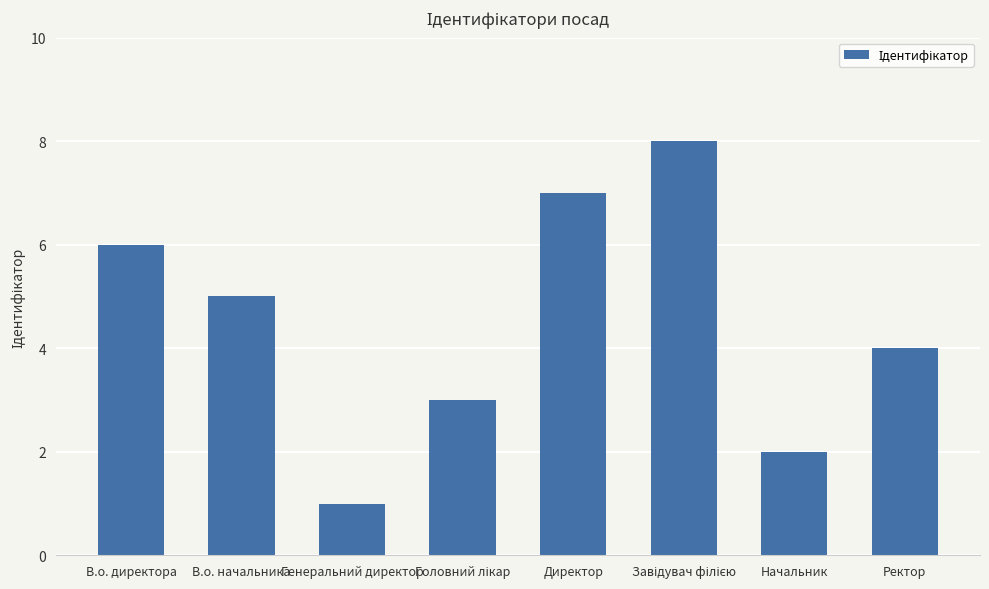

Reading left to right, transcribe all the data shown in this chart.

6	5	1	3	7	8	2	4